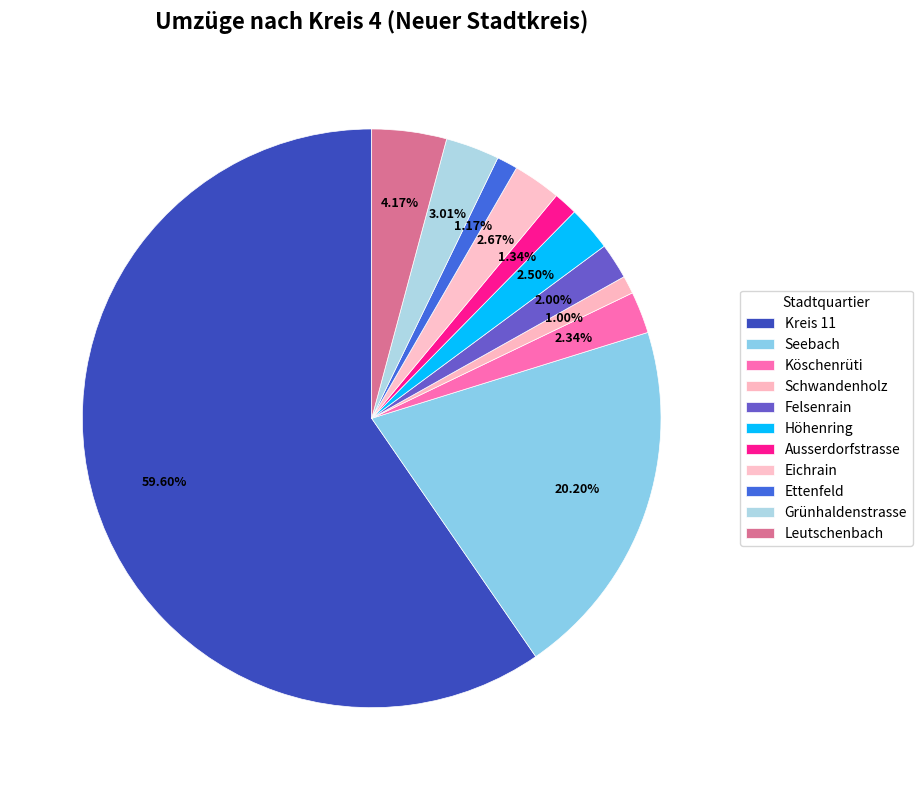

The Kreis 11 slice represents 70% of the pie. True or false?

False